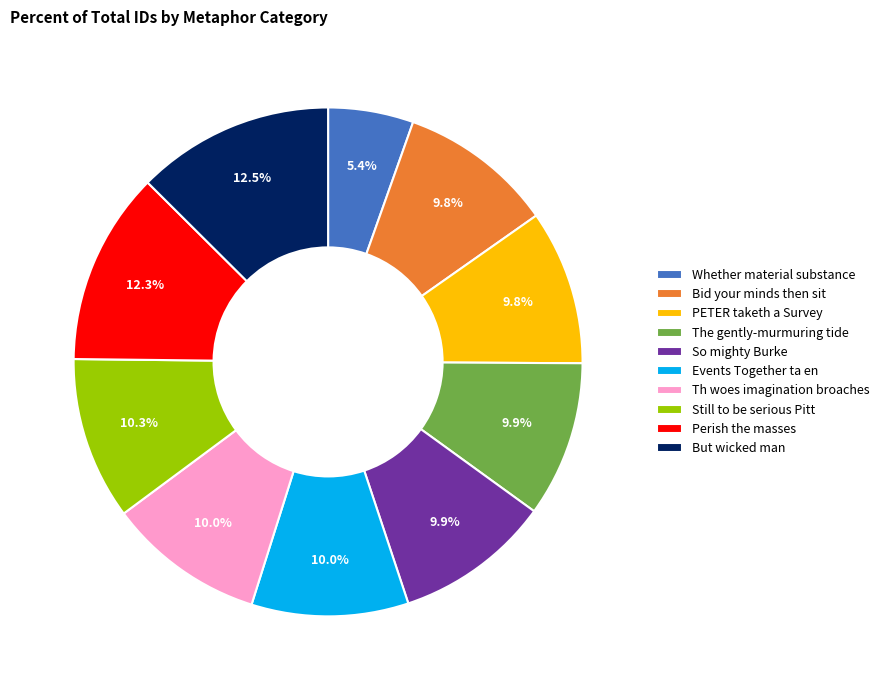

How many segments does this pie chart have?

10